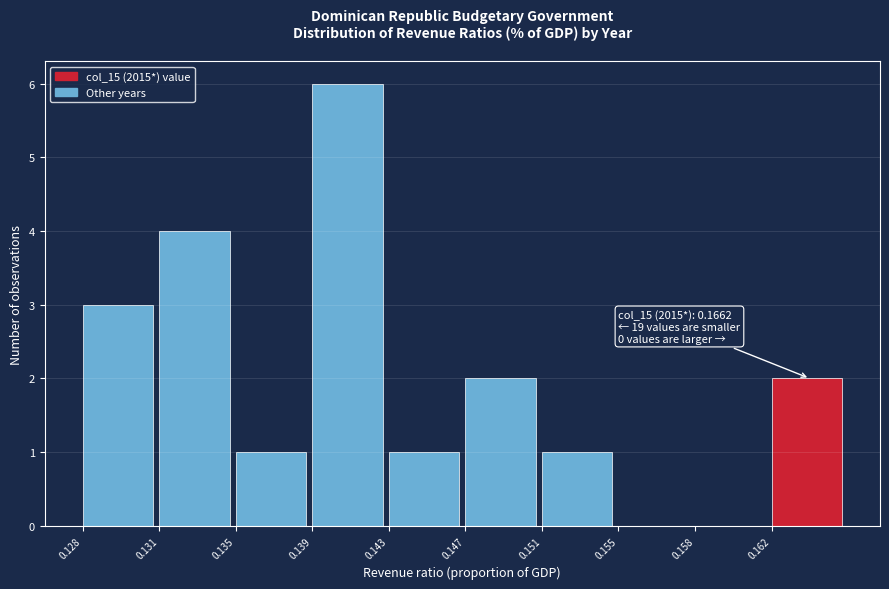

Reading left to right, extract all data points from this chart.

0.128=3	0.131=4	0.135=1	0.139=6	0.143=1	0.147=2	0.151=1	0.155=0	0.158=0	0.162=2